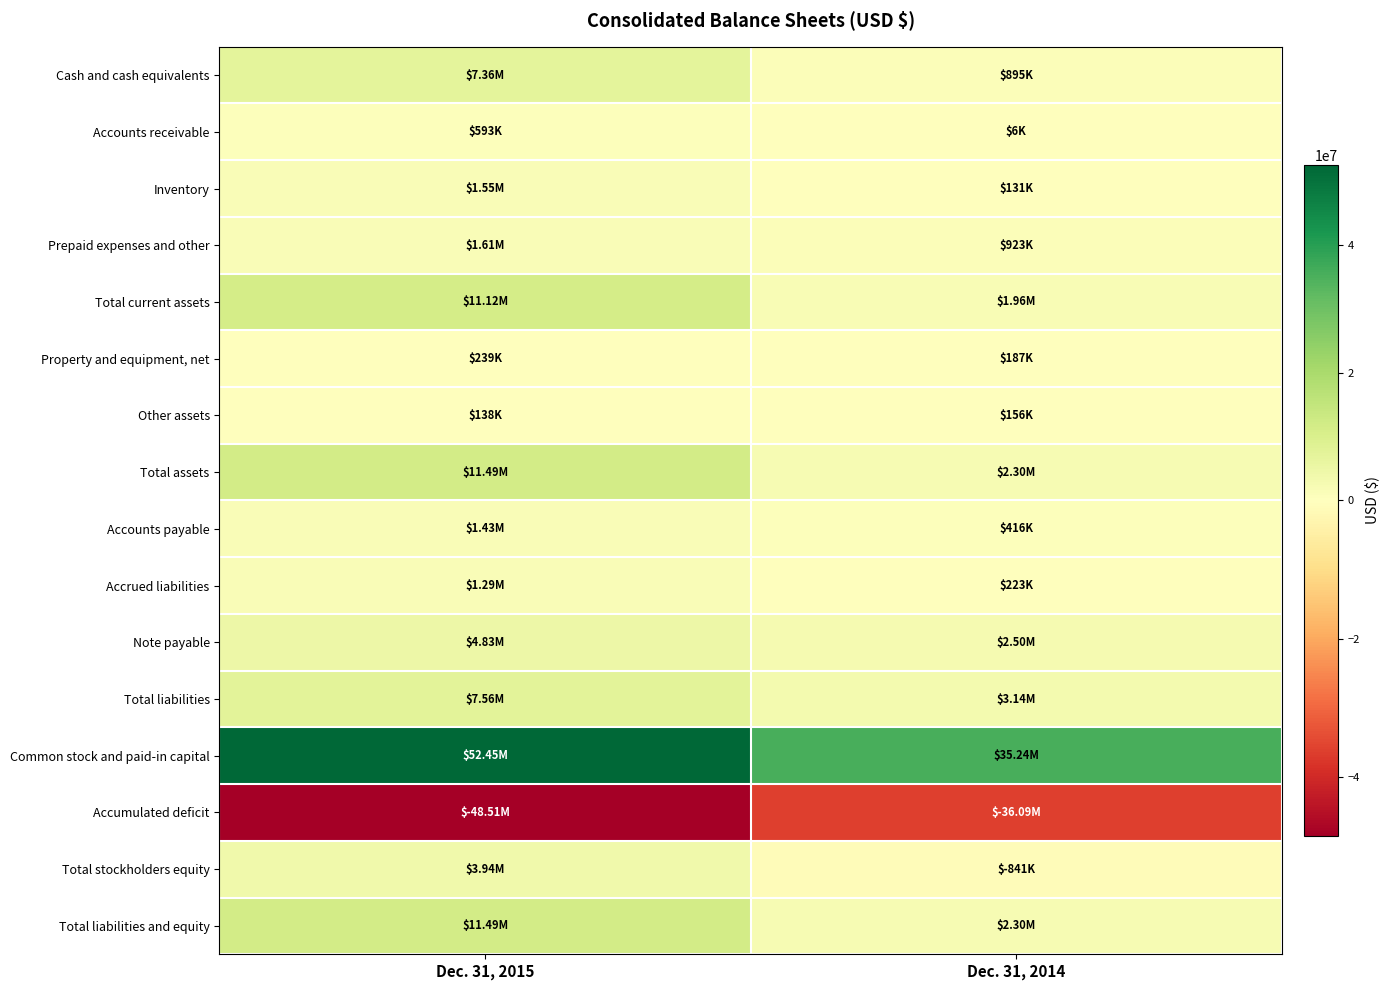

What is the spread (max minus min) of values at Dec. 31, 2015?

100958000